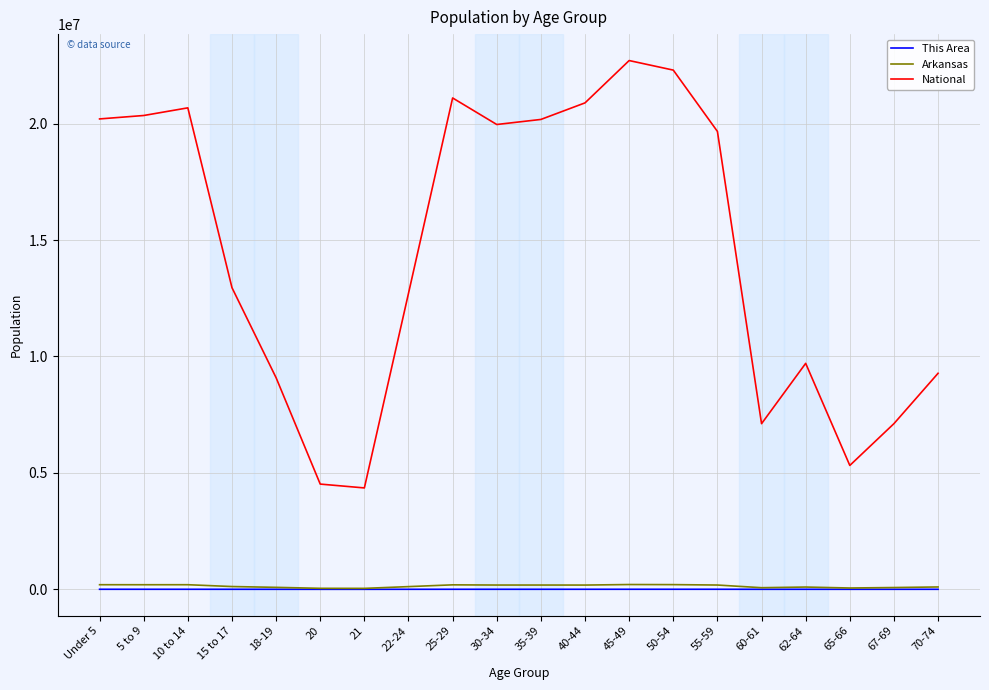

What is the difference between the maximum and minimum values in the Arkansas series?

164774